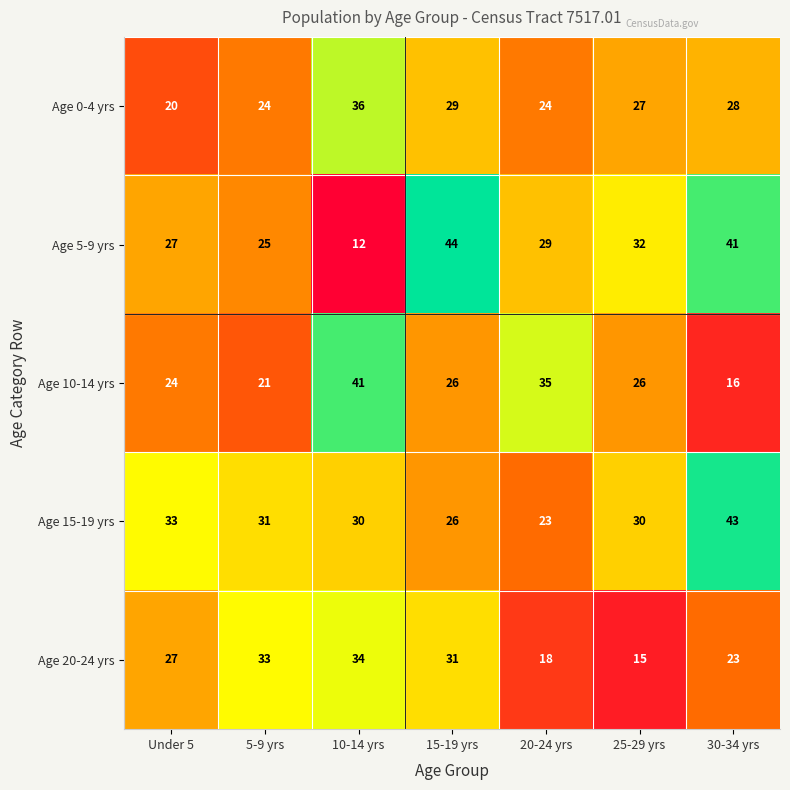

Which series has the largest total across all categories?

Age 15-19 yrs